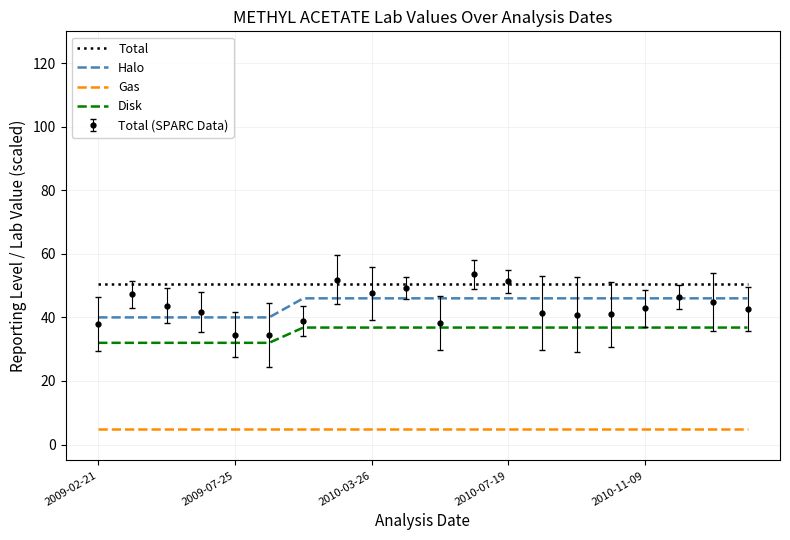

Which series has the widest spread of values?

Total (SPARC Data)